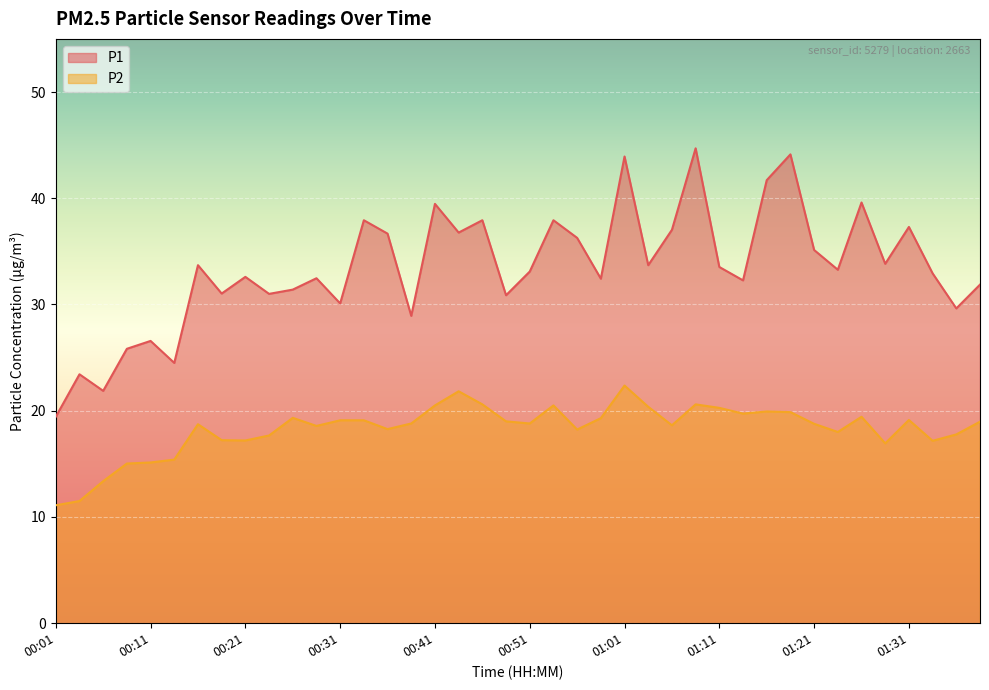

True or false: P1 has more than 0 interior local peaks.

True